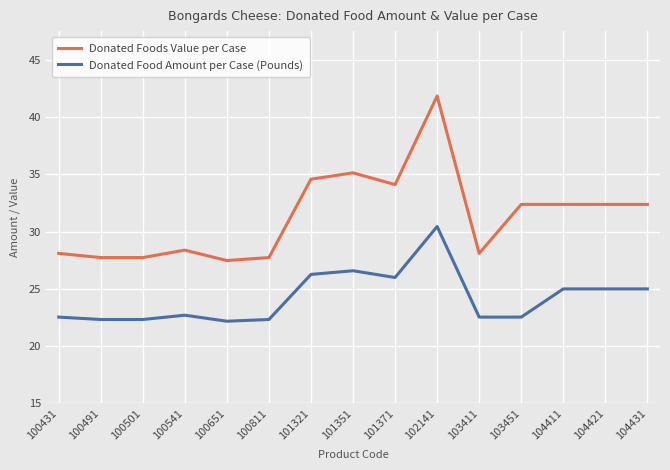

At which label is Donated Food Amount per Case (Pounds) closest to 22?

101371